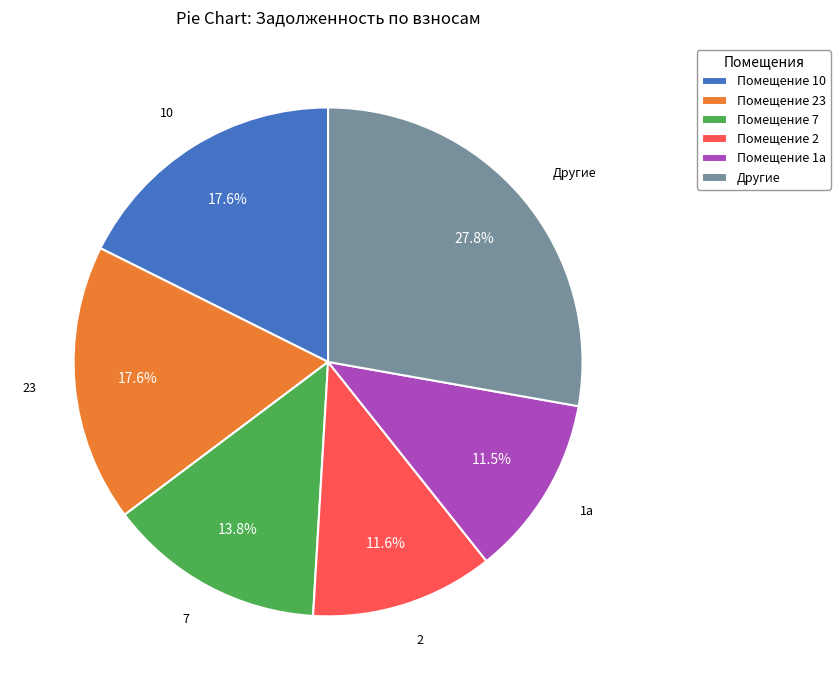

Is there any slice that represents more than half of the pie?

No